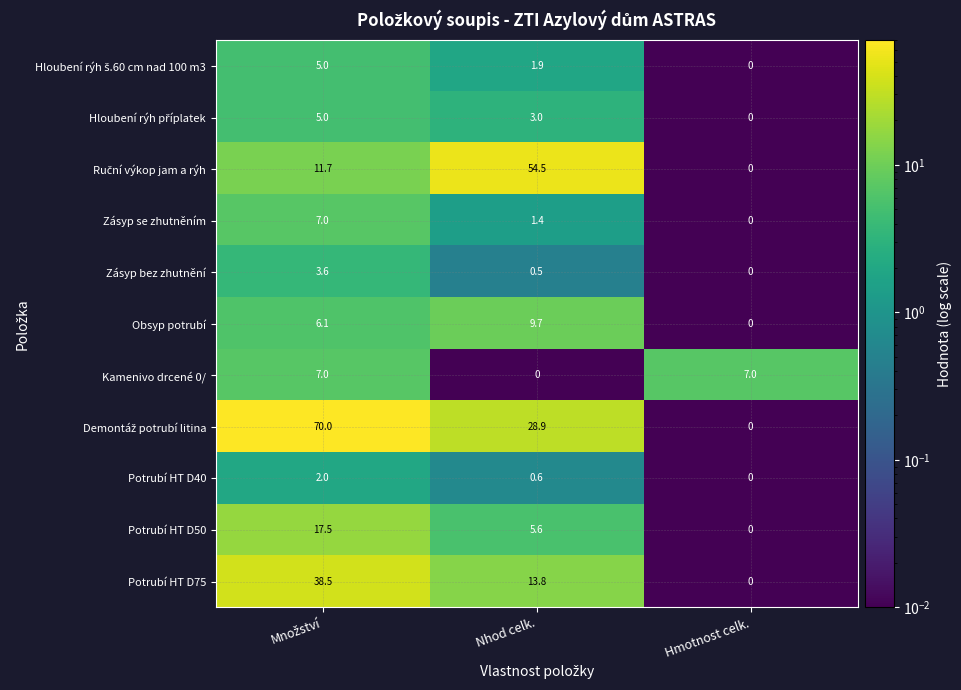

What is the difference between the maximum and minimum values in the Potrubí HT D50 series?

17.5